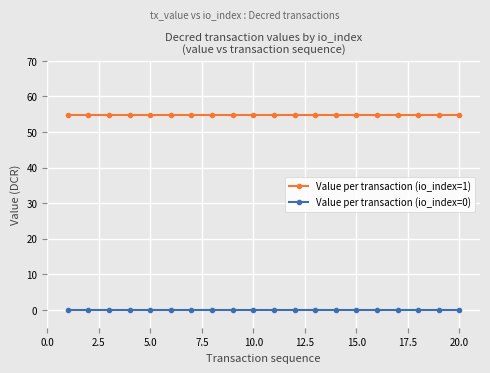

Is this an area chart (filled region under the line)?

No